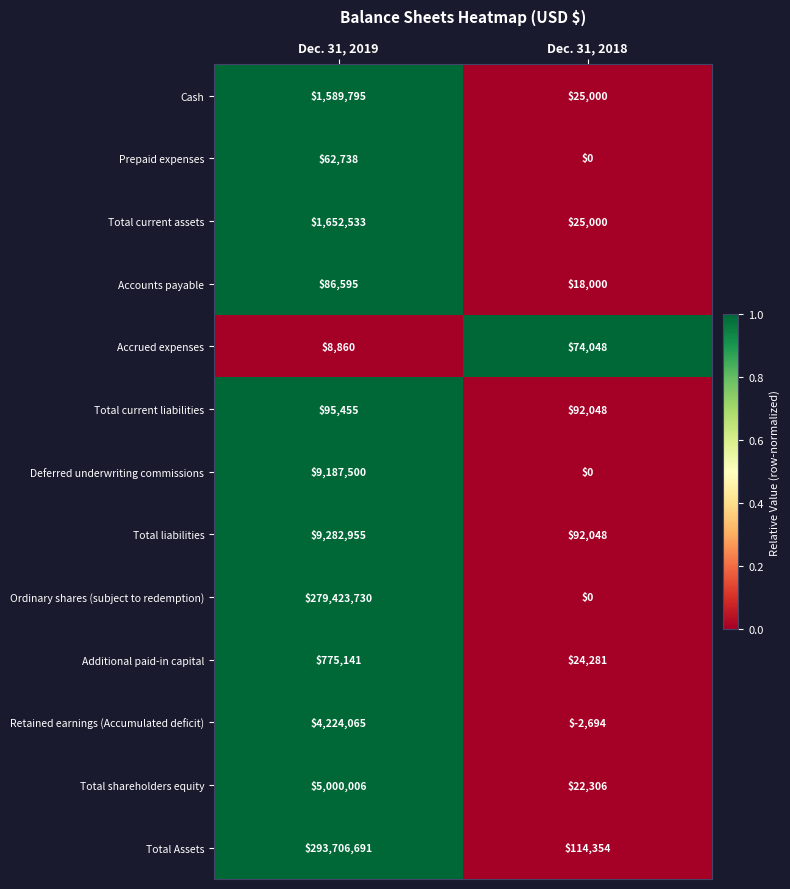

The value of Total shareholders equity at Dec. 31, 2018 is 35023. True or false?

False